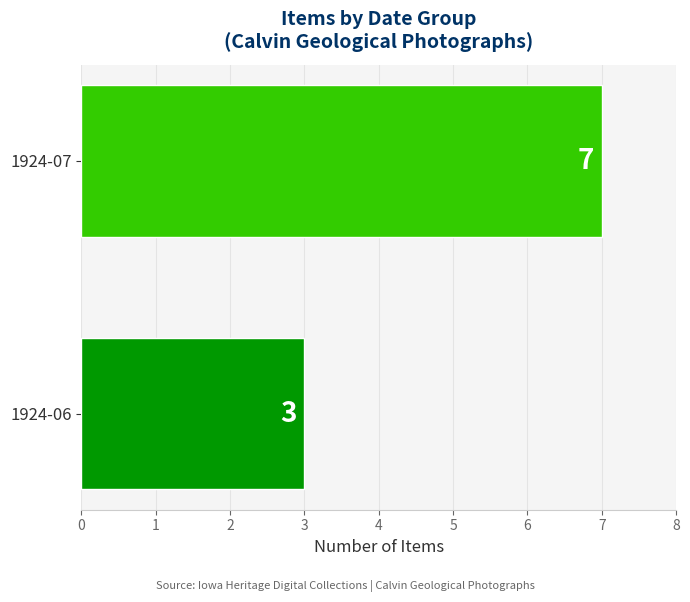

The chart shows a value of 3 at 1924-06. True or false?

True